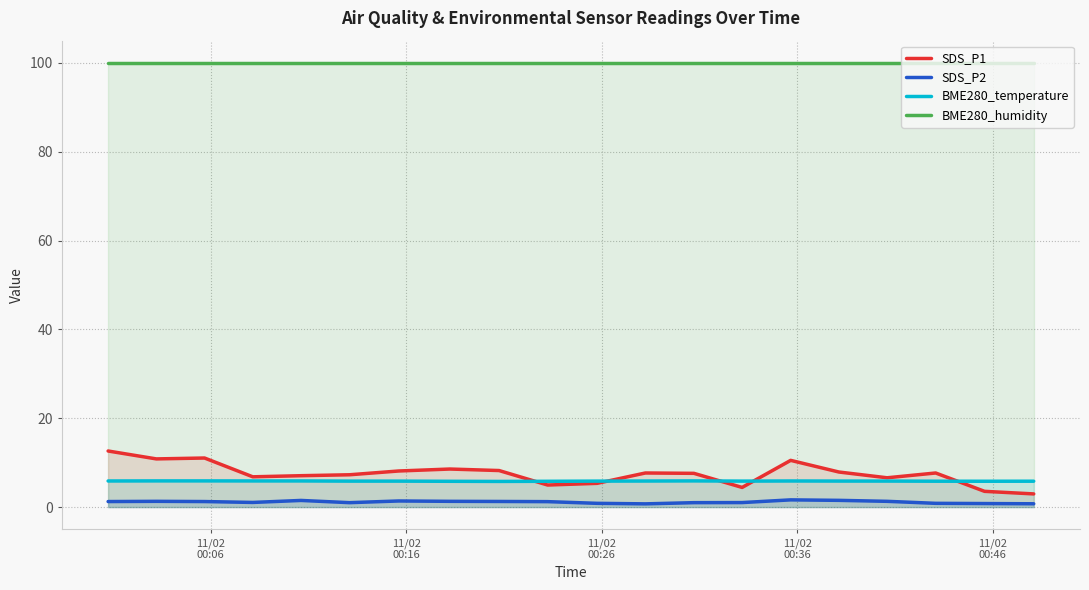

True or false: BME280_humidity and SDS_P1 intersect in this chart.

False